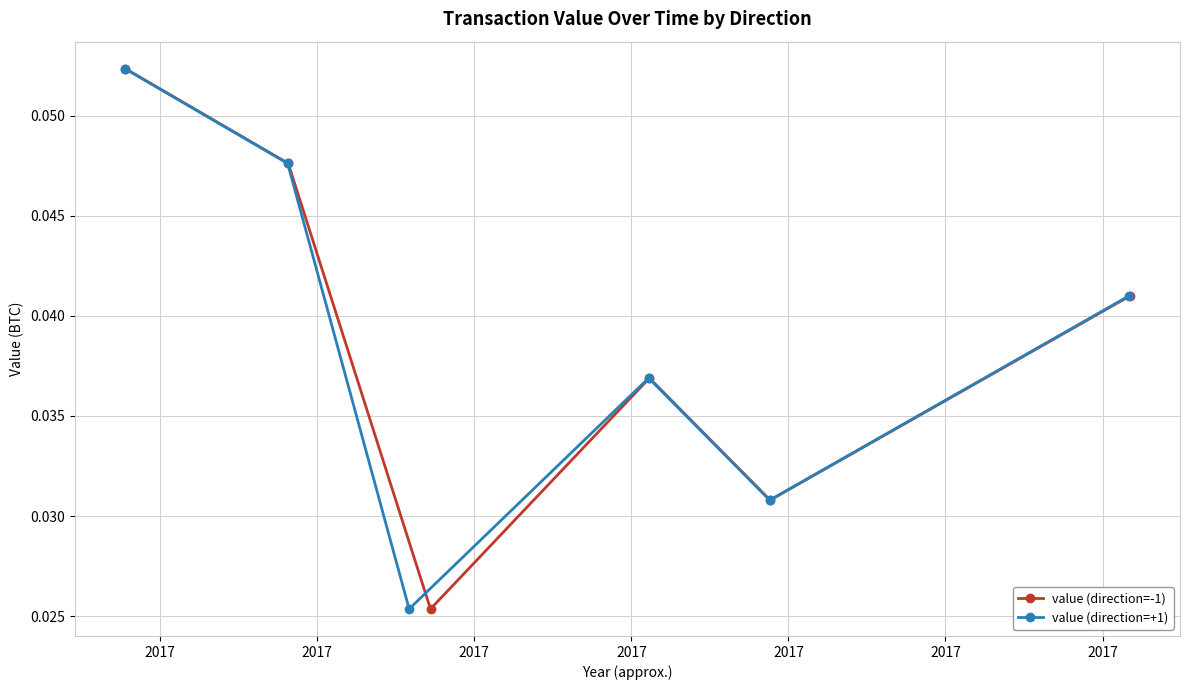

What is the sum of all value (direction=+1) values?

0.2